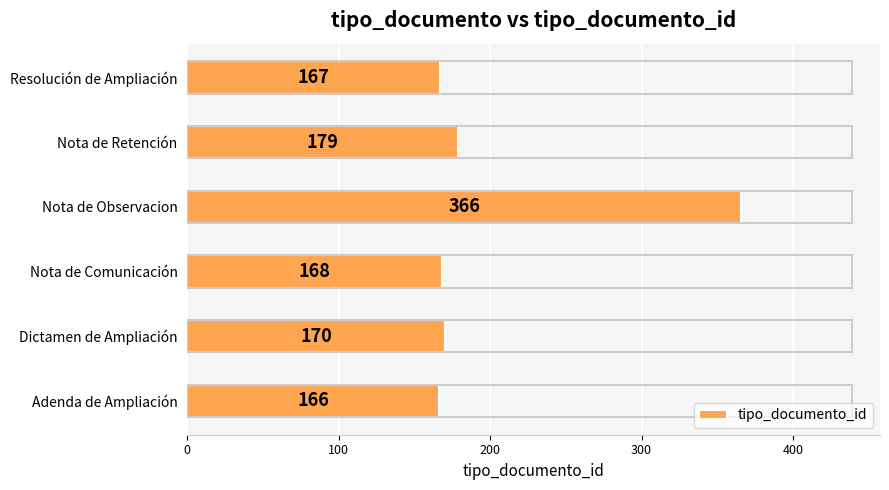

List the labels in order of value, largest first.

Nota de Observacion, Nota de Retención, Dictamen de Ampliación, Nota de Comunicación, Resolución de Ampliación, Adenda de Ampliación